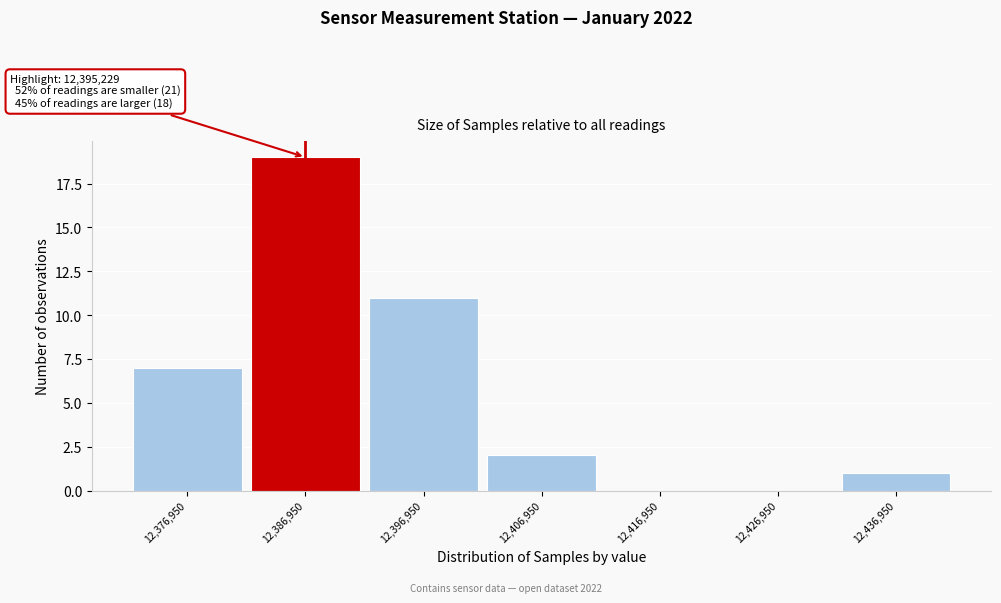

Reading left to right, list all the values displayed in this chart.

12,376,950=7	12,386,950=19	12,396,950=11	12,406,950=2	12,416,950=0	12,426,950=0	12,436,950=1